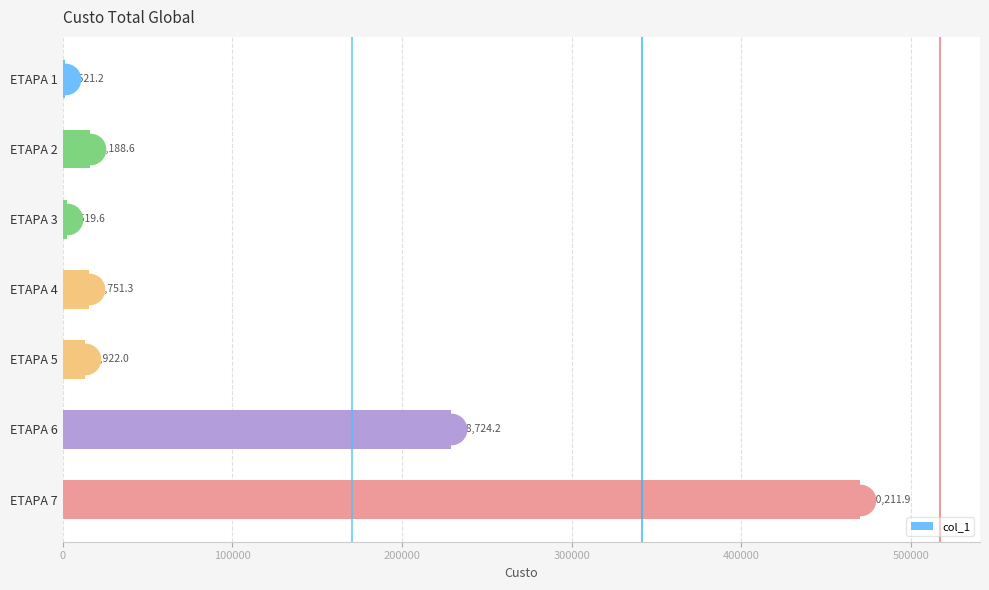

Reading top to bottom, transcribe all the data shown in this chart.

ETAPA 1=1521.2	ETAPA 2=16188.6	ETAPA 3=2519.6	ETAPA 4=15751.3	ETAPA 5=12922.0	ETAPA 6=228724.2	ETAPA 7=470211.9